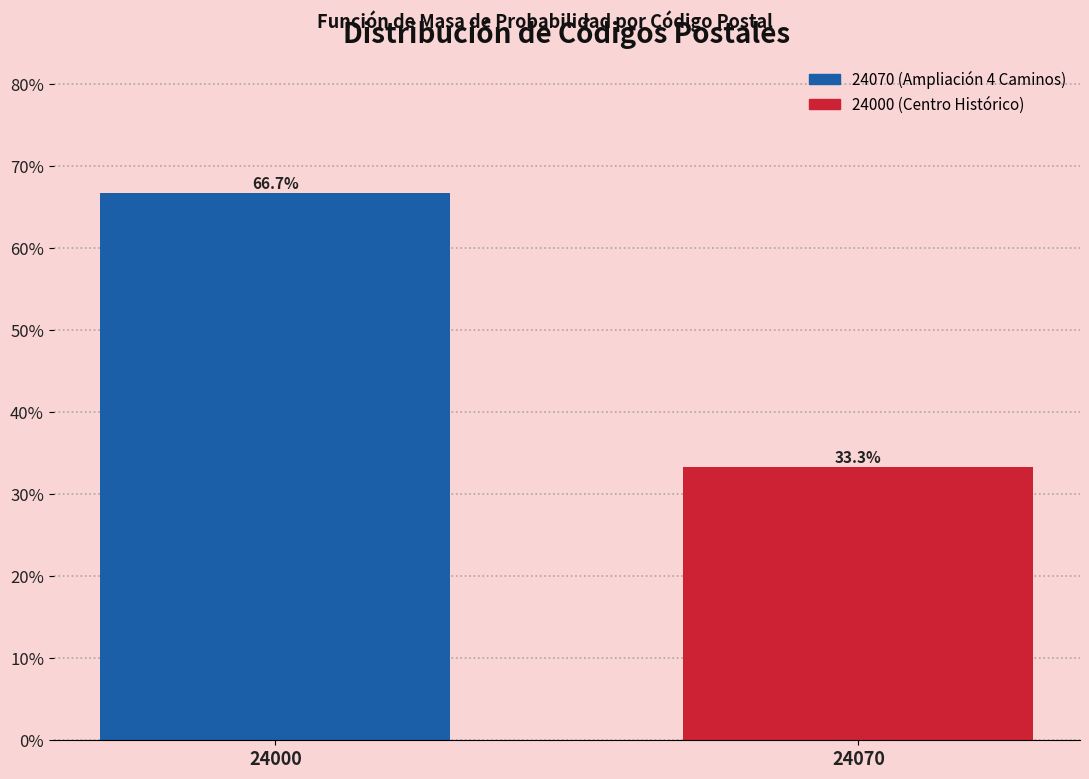

Reading left to right, extract all data points from this chart.

24000=66.7	24070=33.3